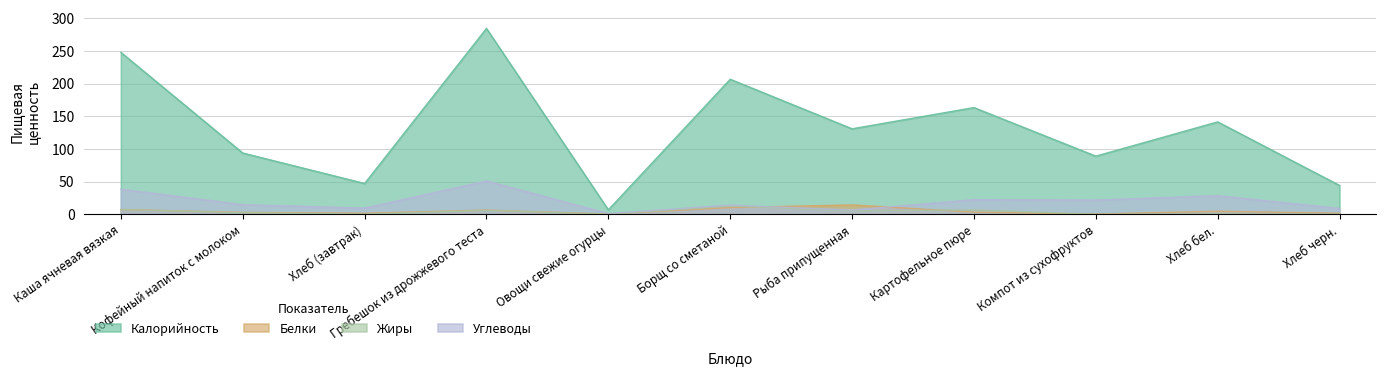

Is the value of Углеводы at Гребешок из дрожжевого теста greater than the value of Калорийность at Каша ячневая вязкая?

No